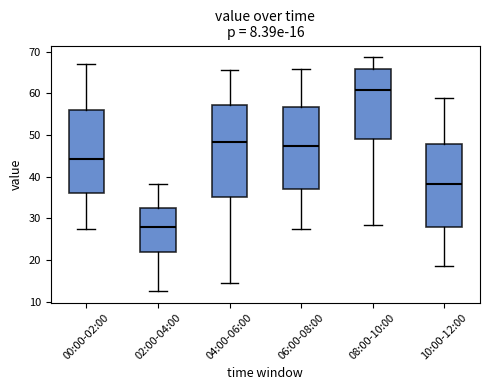

Comparing the boxes themselves (not the whiskers), which one is the tallest?

04:00-06:00